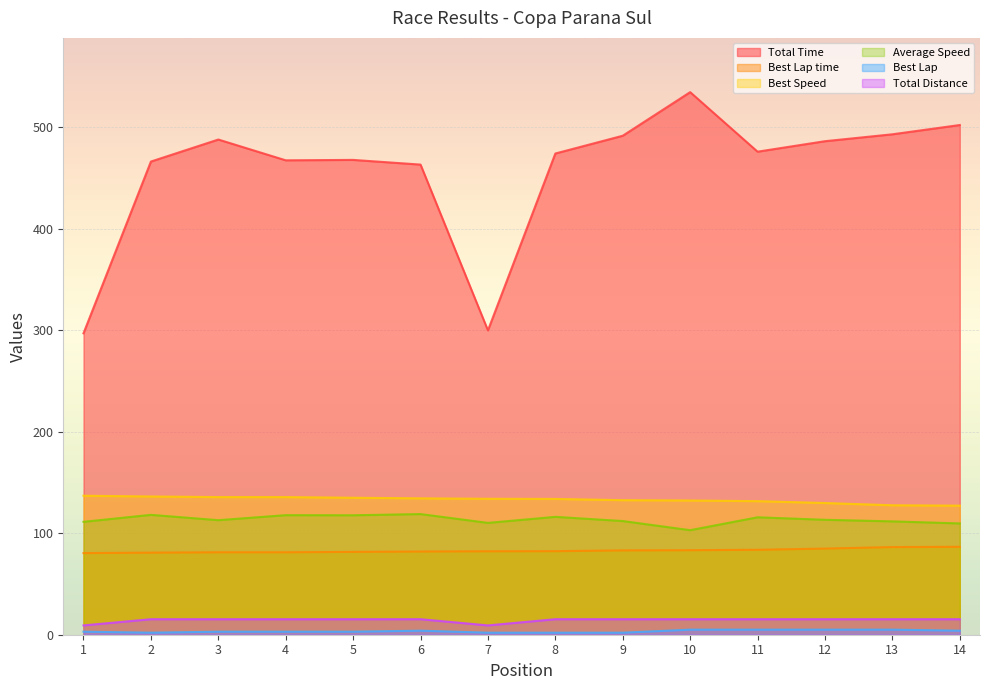

Reading left to right, extract all data points from this chart.

Total Time: 1=296.9	2=466.1	3=487.8	4=467.3	5=467.7	6=463.1	7=299.8	8=474.0	9=491.5	10=534.5	11=475.8	12=486.2	13=493.0	14=502.1
Best Lap time: 1=80.4	2=80.8	3=81.2	4=81.2	5=81.6	6=81.9	7=82.2	8=82.3	9=83.1	10=83.3	11=83.7	12=84.9	13=86.3	14=86.6
Best Speed: 1=136.9	2=136.2	3=135.6	4=135.6	5=134.9	6=134.3	7=133.9	8=133.8	9=132.5	10=132.2	11=131.6	12=129.7	13=127.5	14=127.2
Average Speed: 1=111.2	2=118.1	3=112.8	4=117.8	5=117.7	6=118.9	7=110.2	8=116.1	9=112.0	10=103.0	11=115.7	12=113.2	13=111.7	14=109.6
Best Lap: 1=3.0	2=2.0	3=3.0	4=3.0	5=3.0	6=4.0	7=2.0	8=2.0	9=2.0	10=5.0	11=5.0	12=5.0	13=5.0	14=4.0
Total Distance: 1=9.2	2=15.3	3=15.3	4=15.3	5=15.3	6=15.3	7=9.2	8=15.3	9=15.3	10=15.3	11=15.3	12=15.3	13=15.3	14=15.3